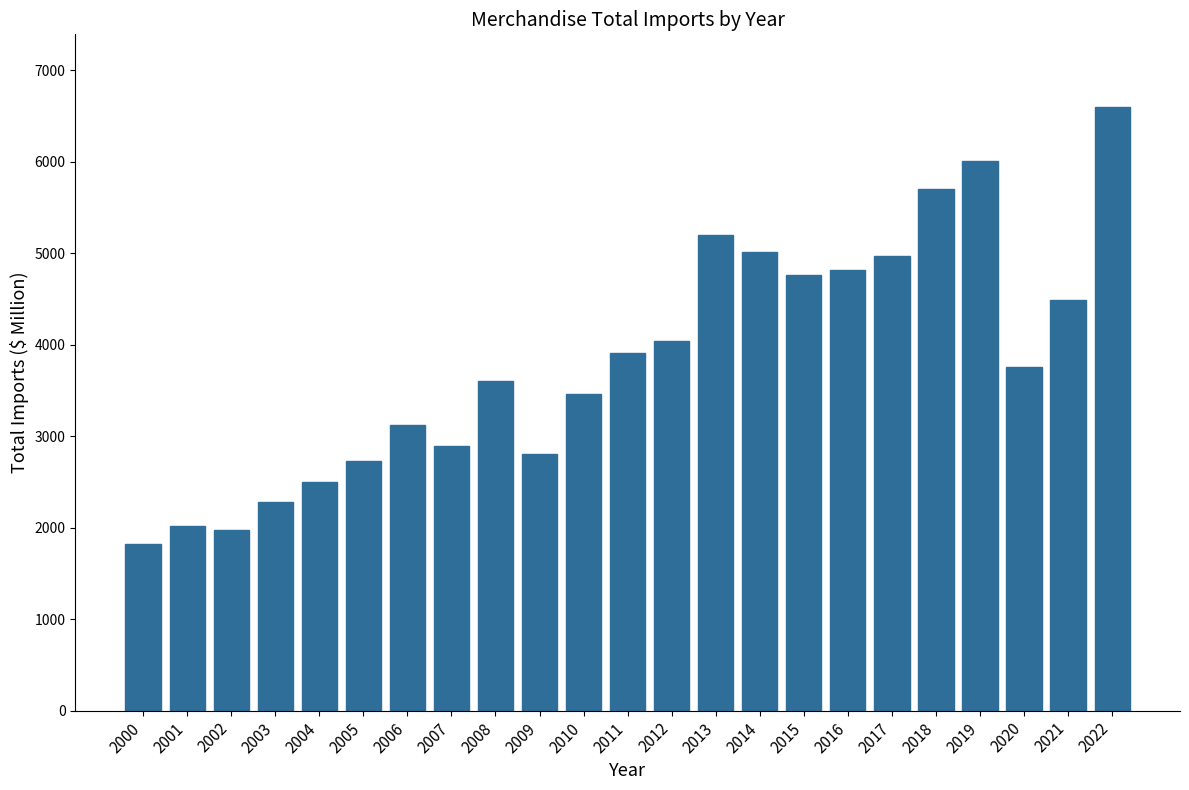

Reading right to left, what are all the values shown in this chart?

2022=6598.6	2021=4484.9	2020=3753.2	2019=6008.5	2018=5696.7	2017=4972.4	2016=4820.1	2015=4756.8	2014=5012.6	2013=5198.9	2012=4034.0	2011=3911.3	2010=3464.6	2009=2808.0	2008=3601.4	2007=2890.1	2006=3124.3	2005=2722.8	2004=2501.5	2003=2284.7	2002=1970.0	2001=2017.0	2000=1822.2